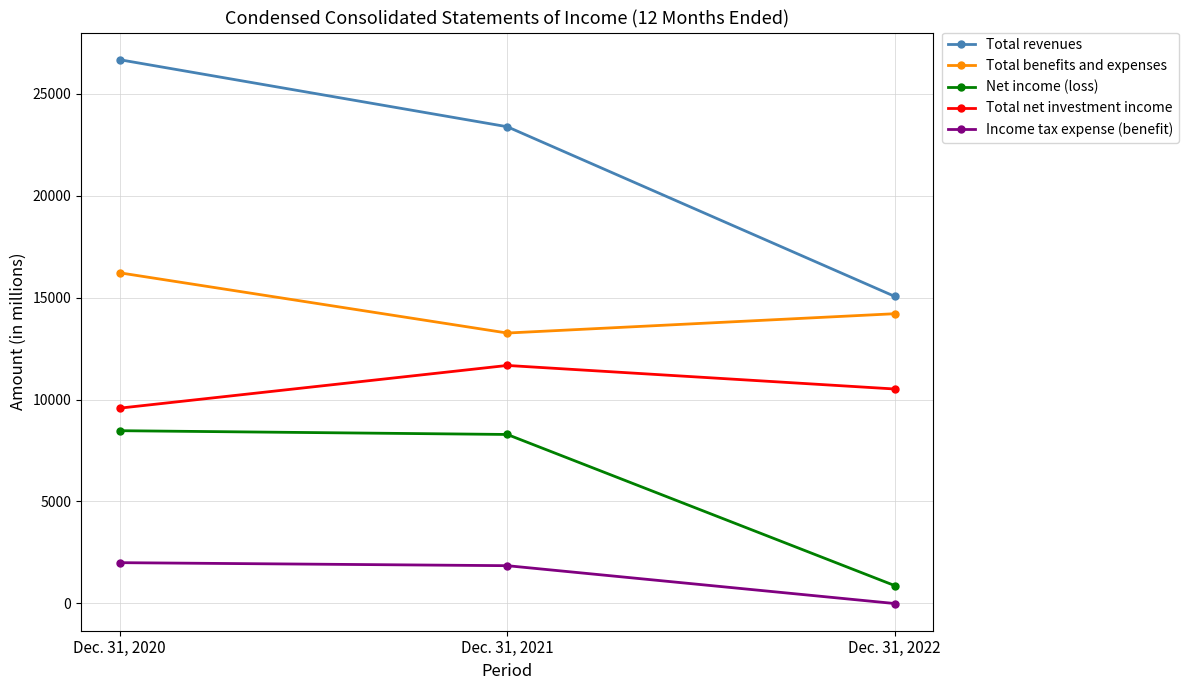

Count the number of categories in the chart.

3